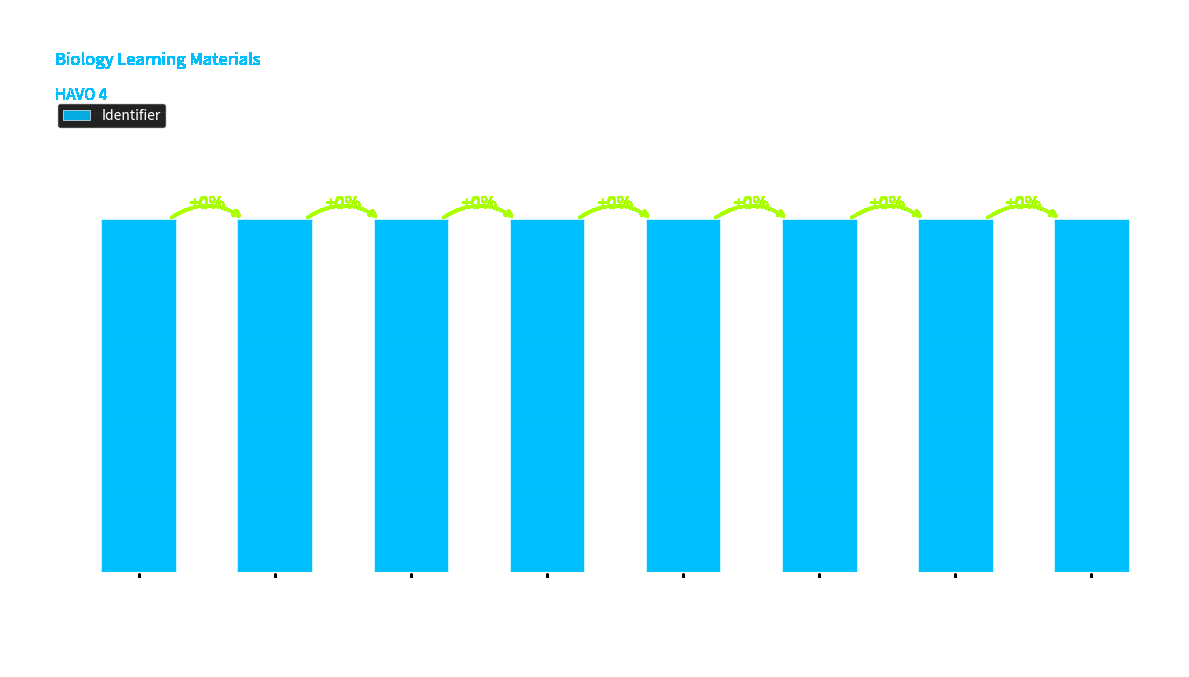

Does the chart contain stacked bars?

No